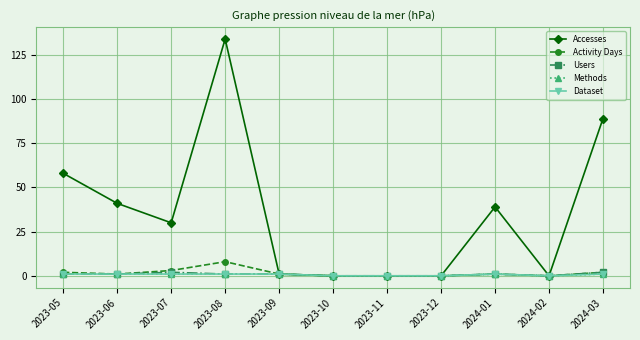

How many interior local valleys does the Activity Days series have?

2